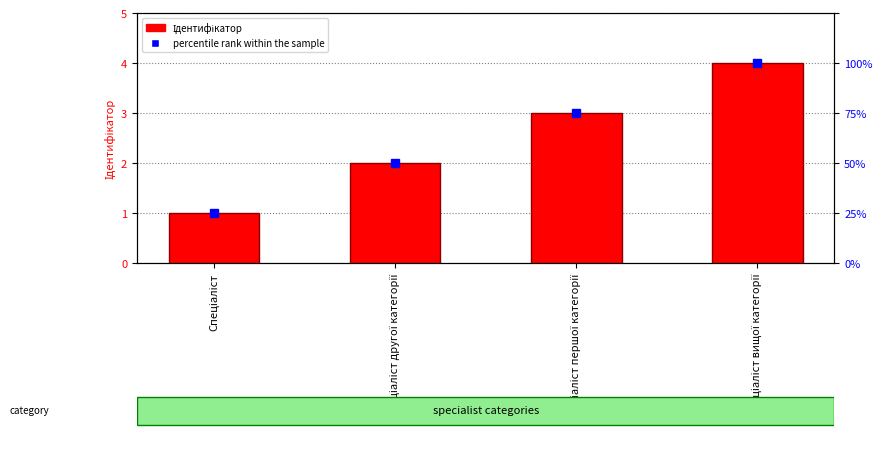

What is the value of the 4th bar from the left?

4